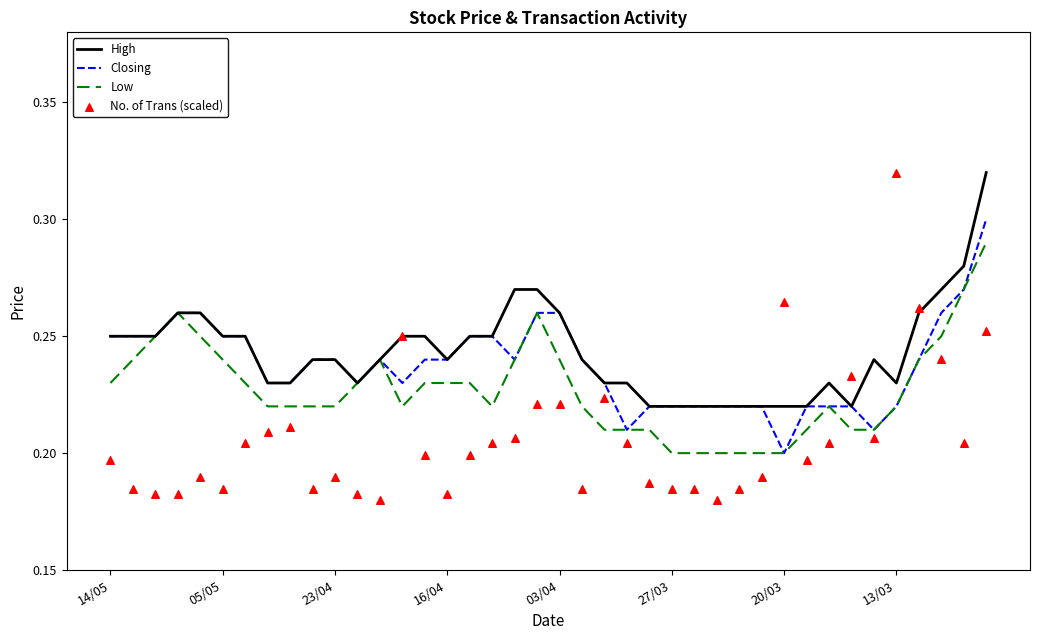

At which category is the sum across all series the highest?

39